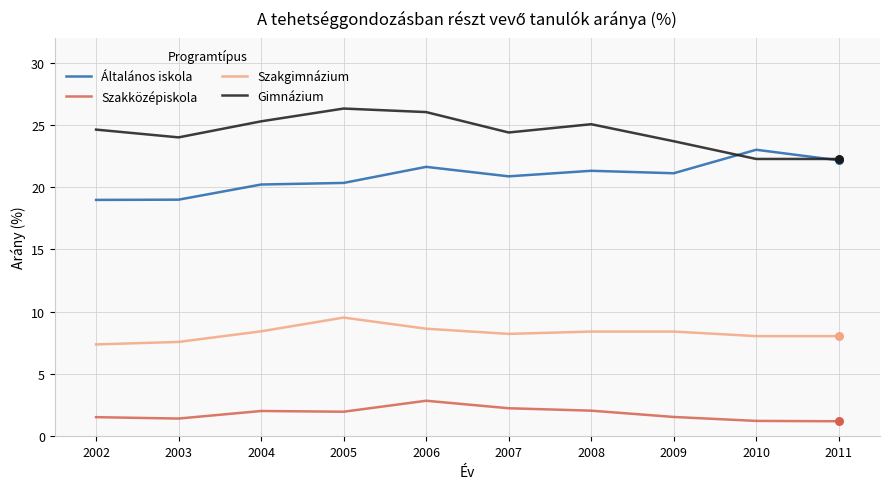

What is the spread (max minus min) of values at 2003?

22.6